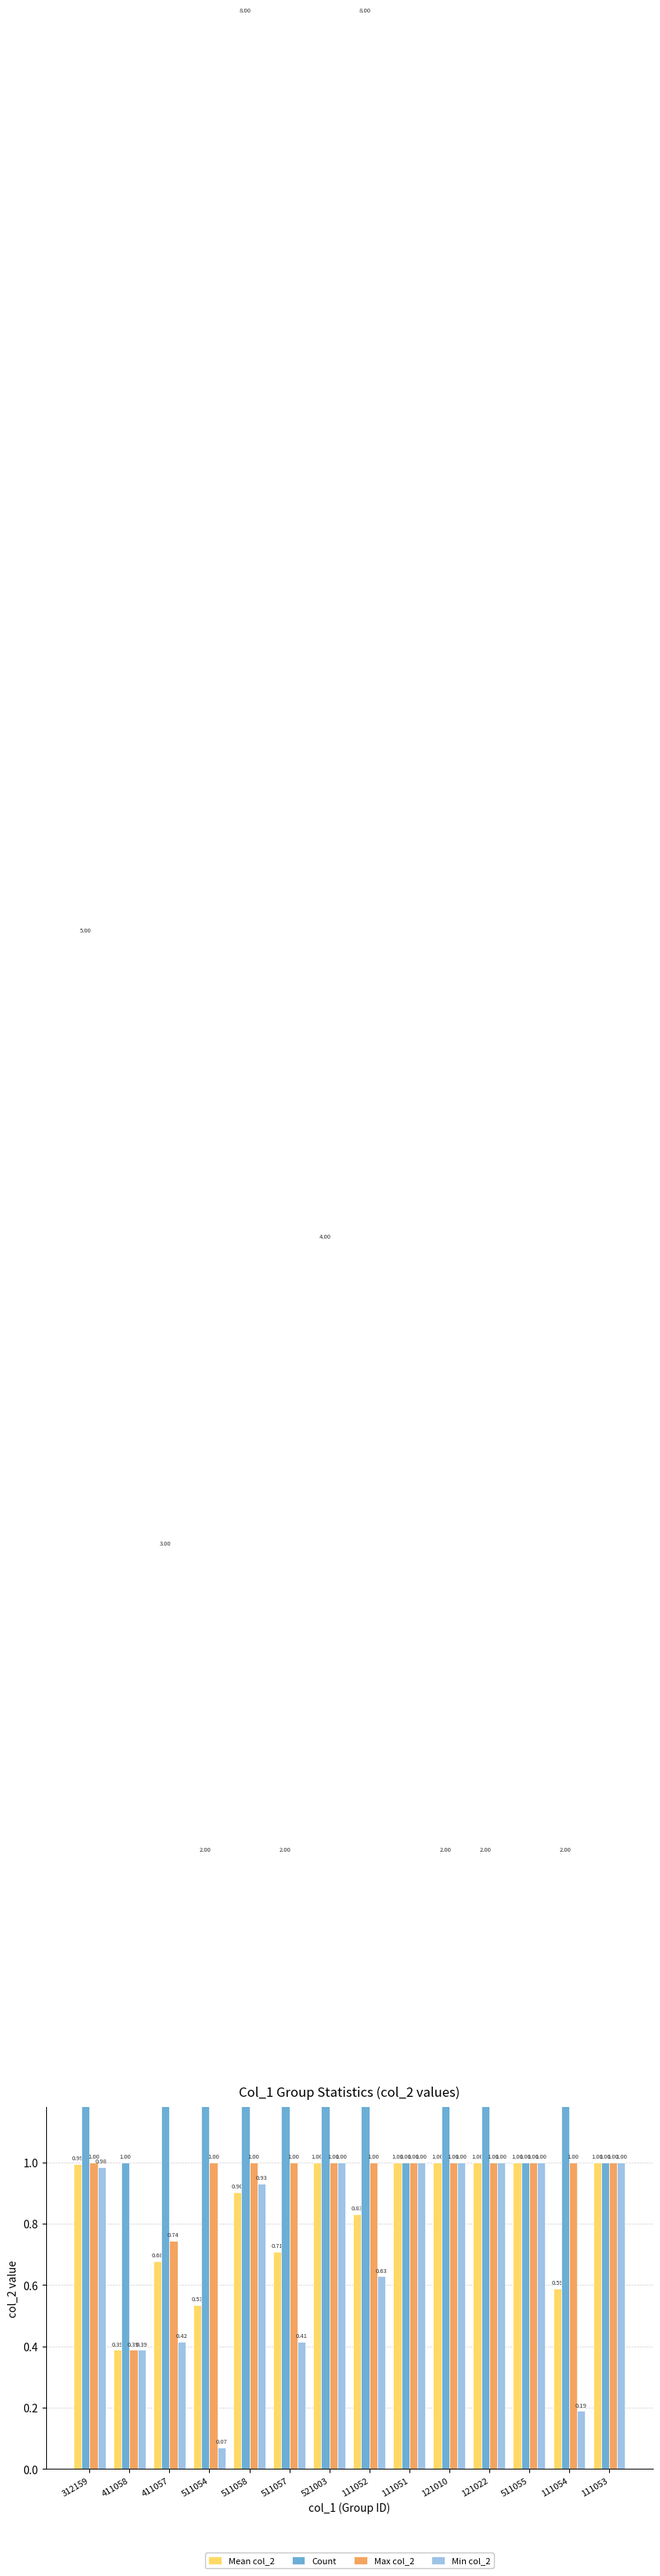

Which series has the largest total across all categories?

Count